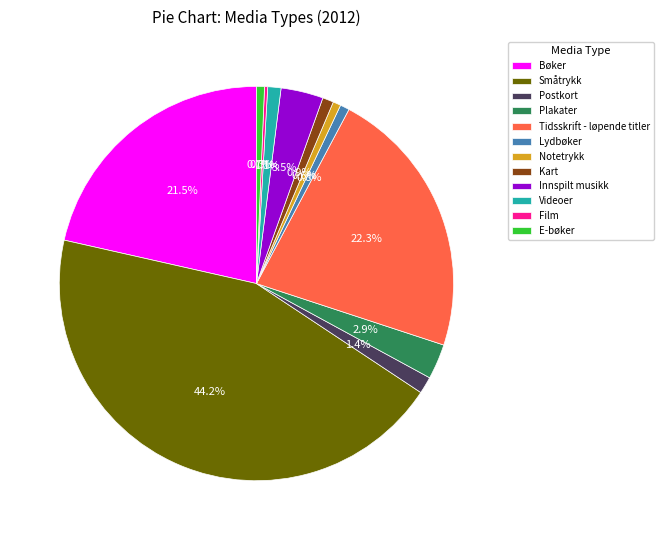

To the nearest percent, what is the combined percentage of Postkort and Småtrykk?

46%